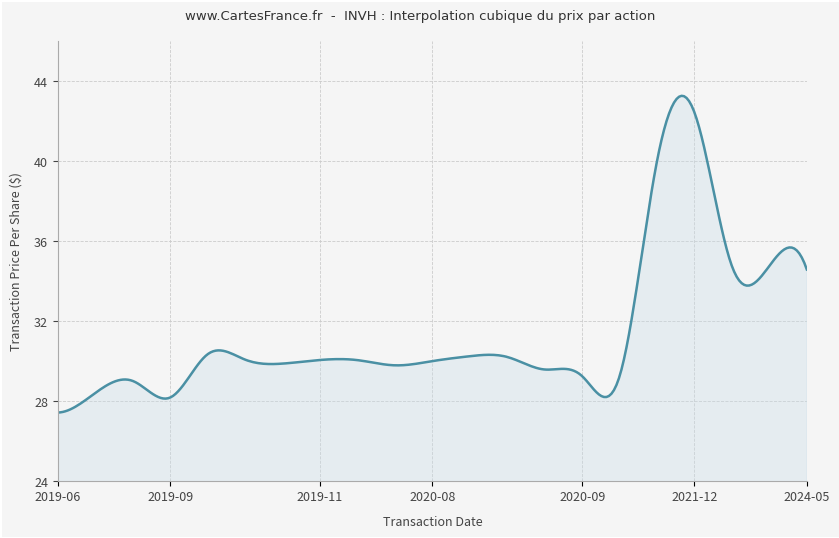

What is the smallest value displayed?

27.4